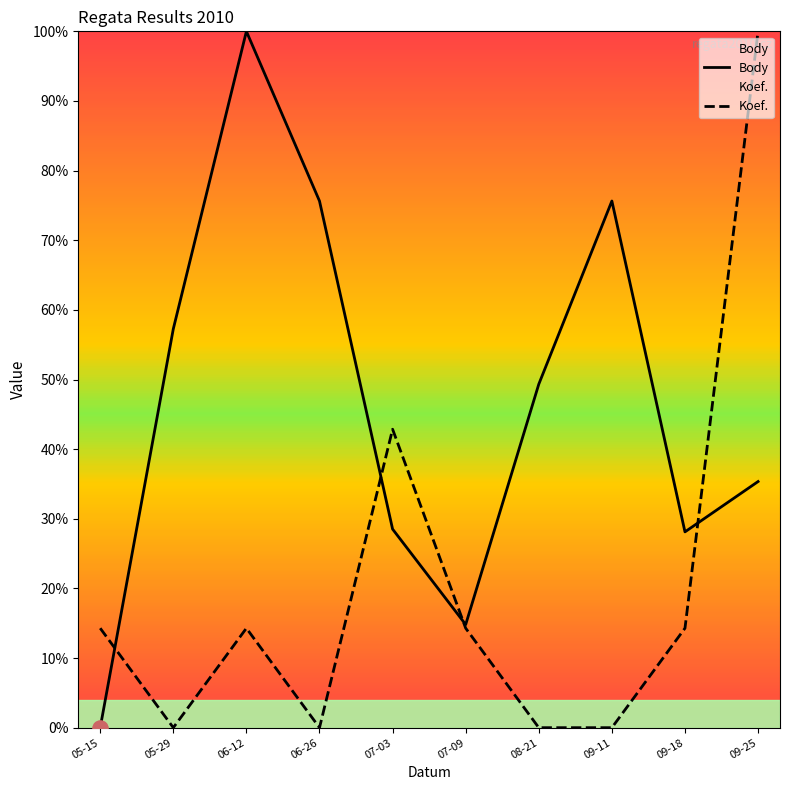

Is the value of Koef. at 09-18 greater than the value of Body at 09-25?

No